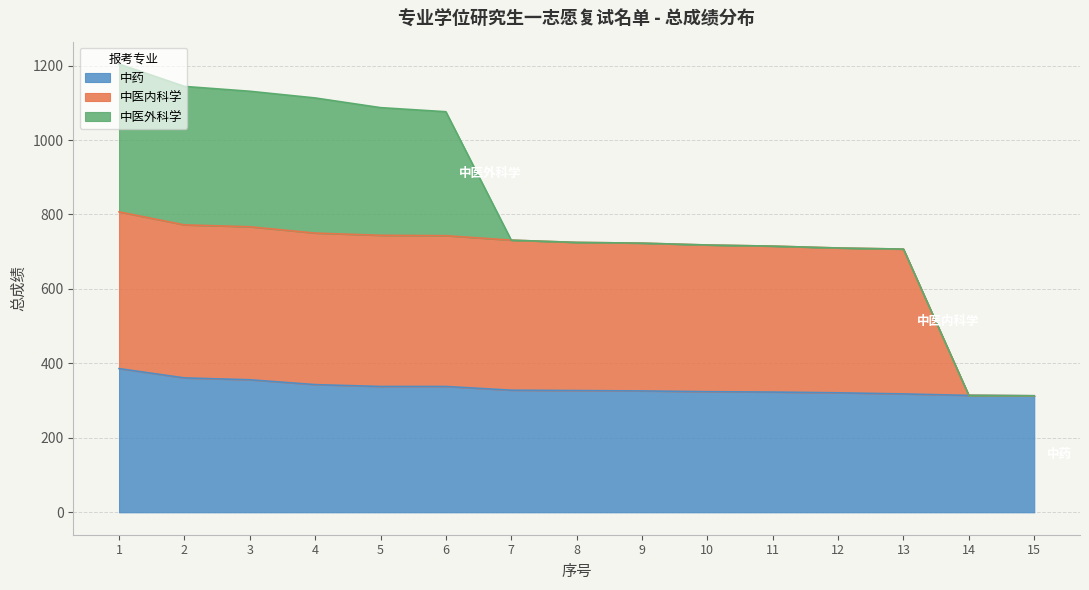

At which category does the chart reach its peak across all series?

1